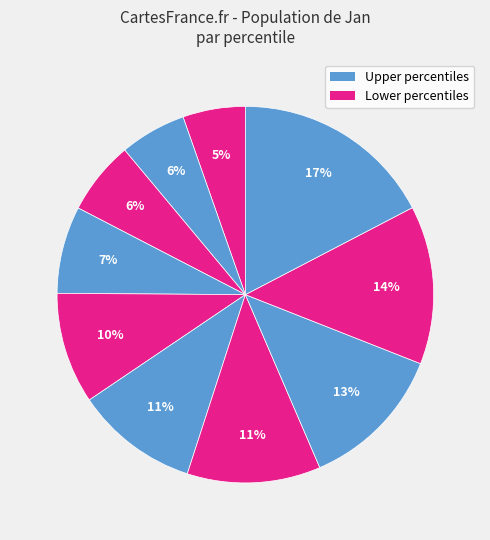

To the nearest percent, what is the difference between the largest and smallest slice percentages?

12%